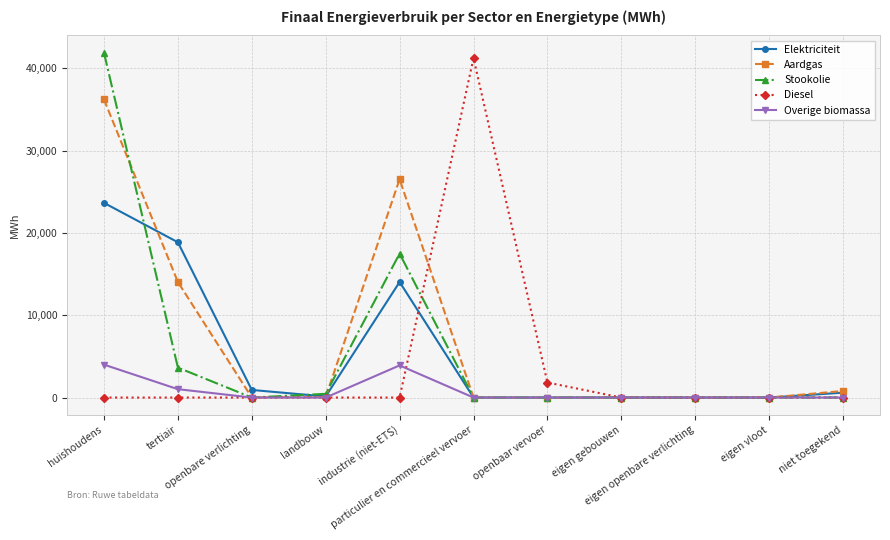

Is this an area chart (filled region under the line)?

No